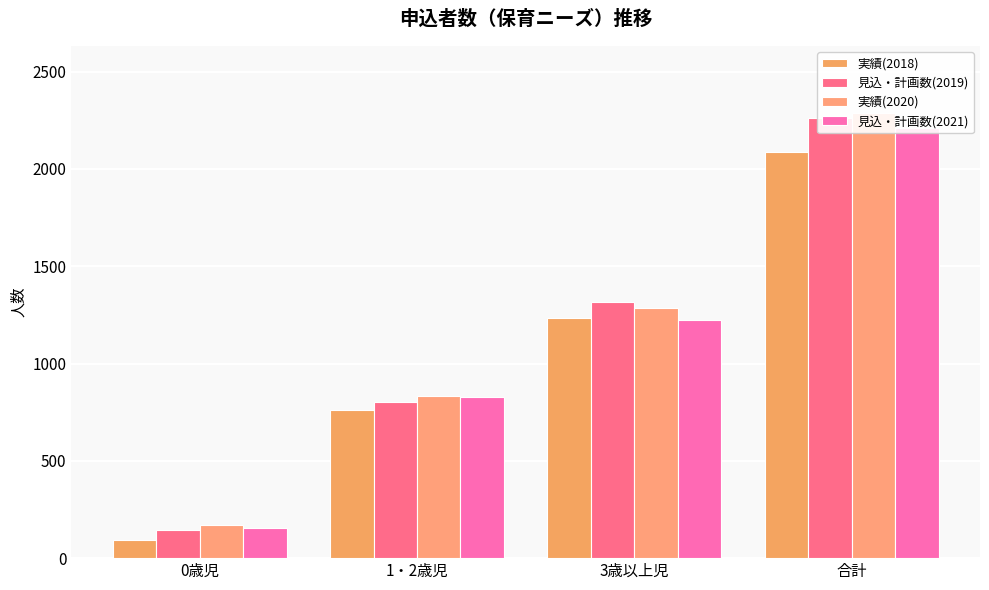

Which series has the largest range (max minus min)?

見込・計画数(2019)